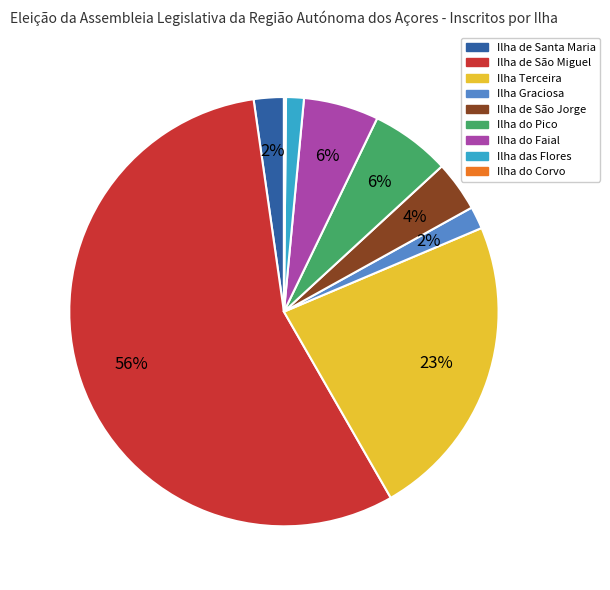

To the nearest percent, what is the difference between the largest and smallest slice percentages?

56%